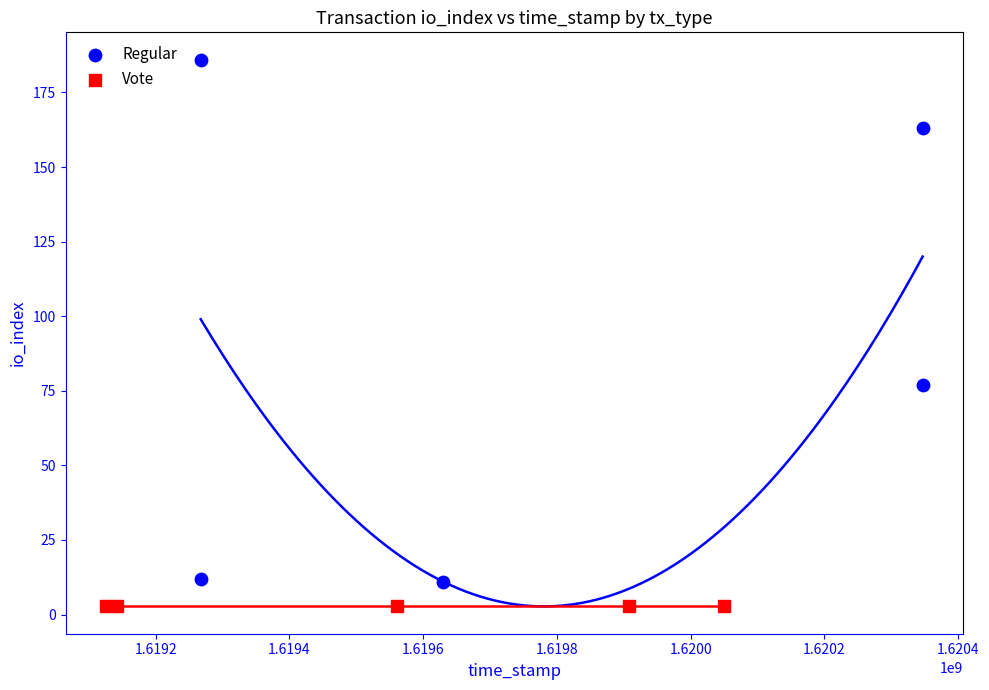

Which series reaches the maximum Y coordinate?

Regular